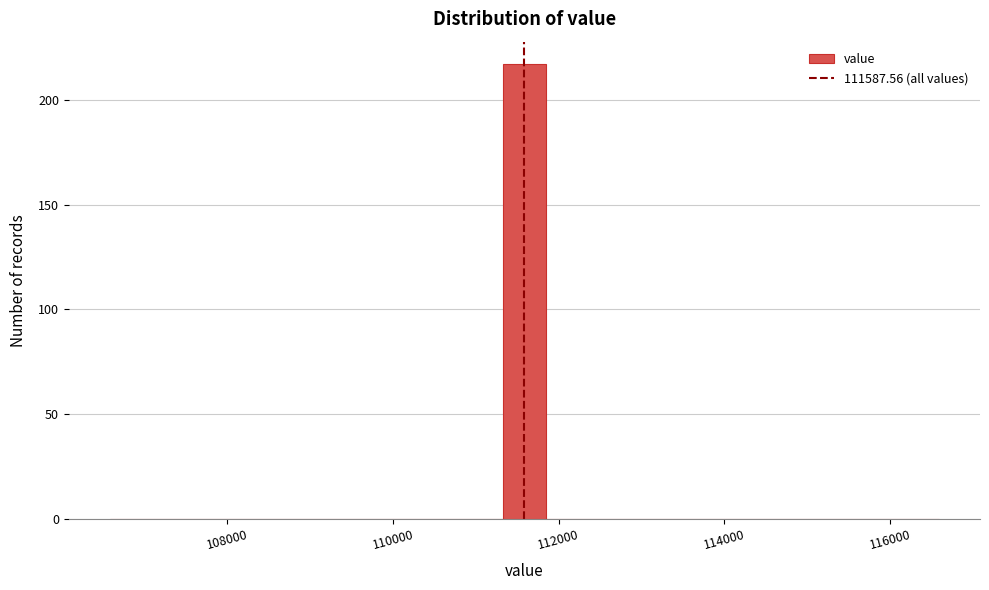

Read against the x-axis, roughly where is the centre of the tallest bar?

111600